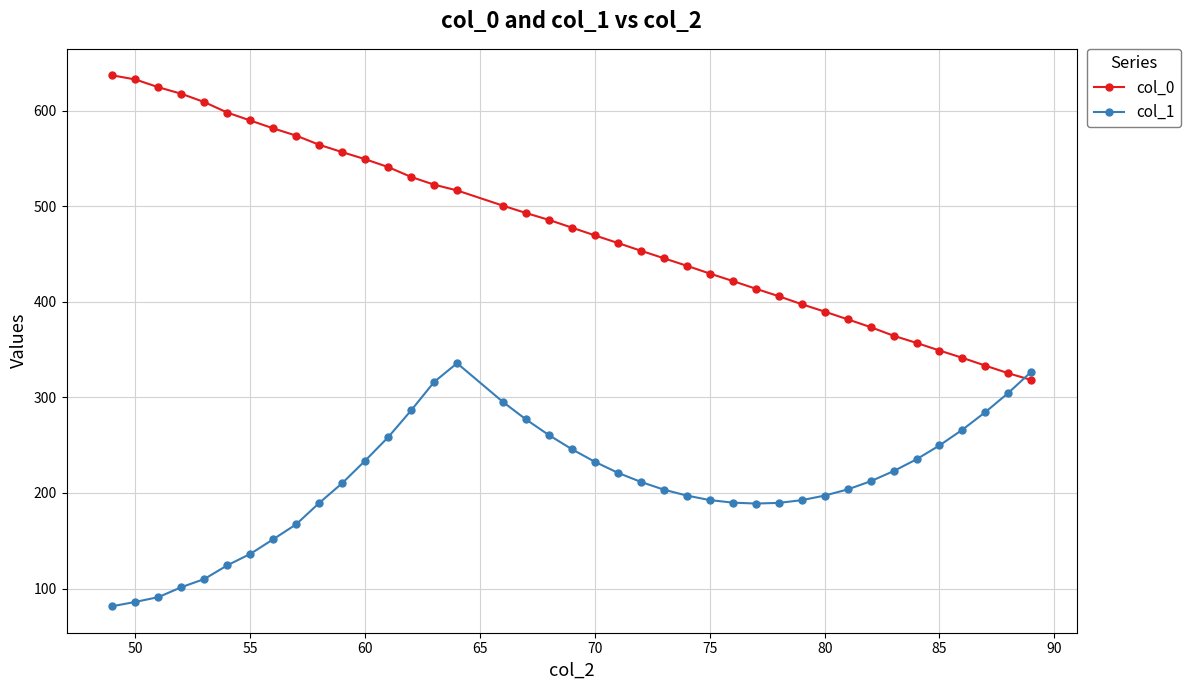

How many intersections are there between col_1 and col_0?

1